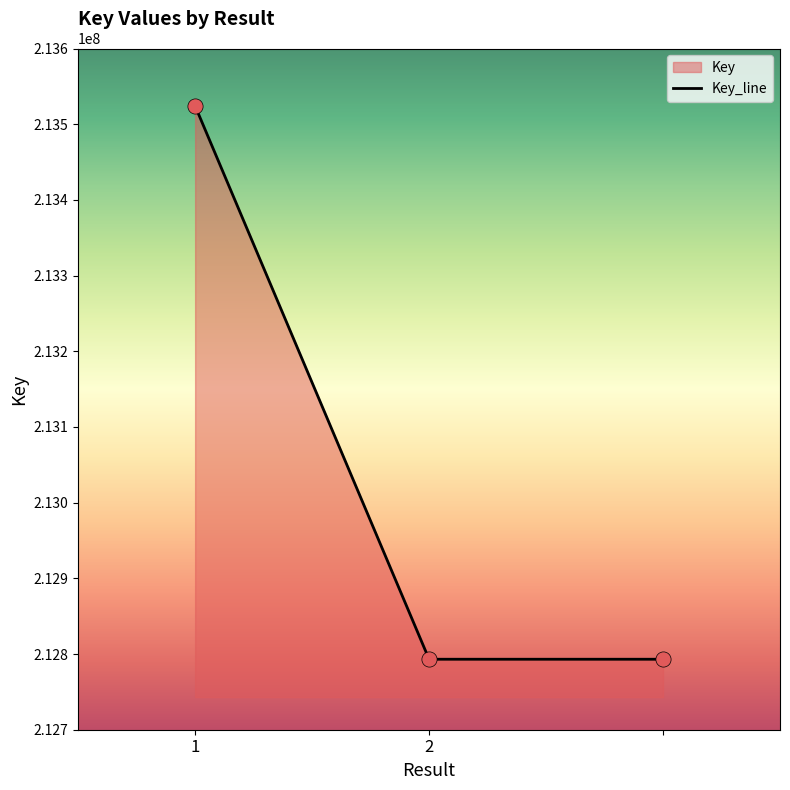

Approximately how many times larger is the value at  compared to 2?

1.0